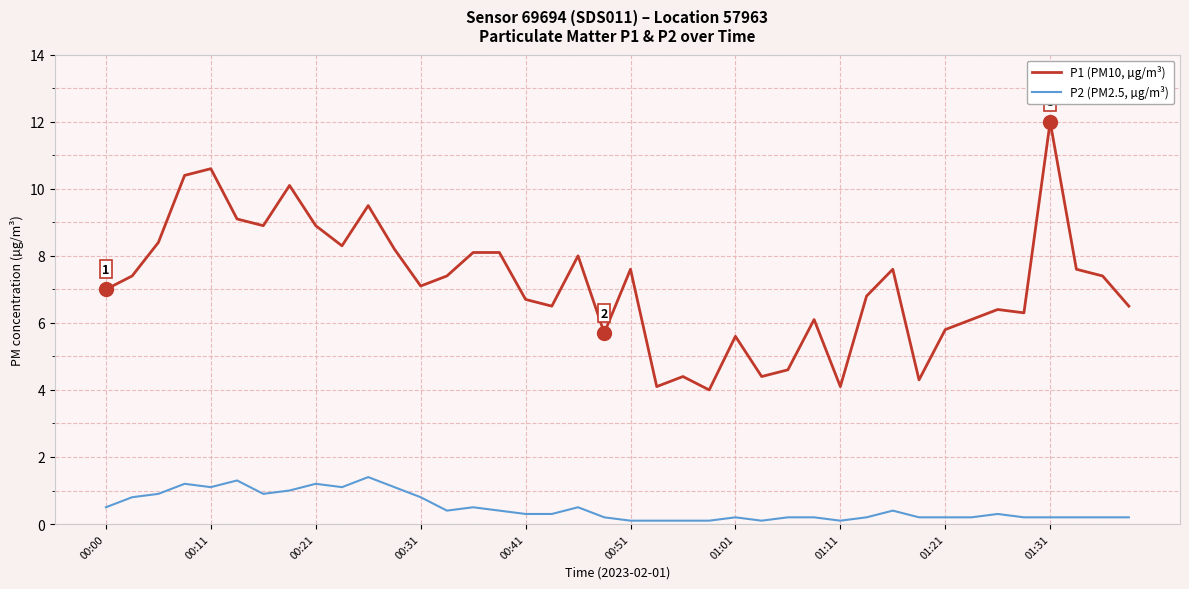

What is the sum of all P1 (PM10, µg/m³) values?

286.1